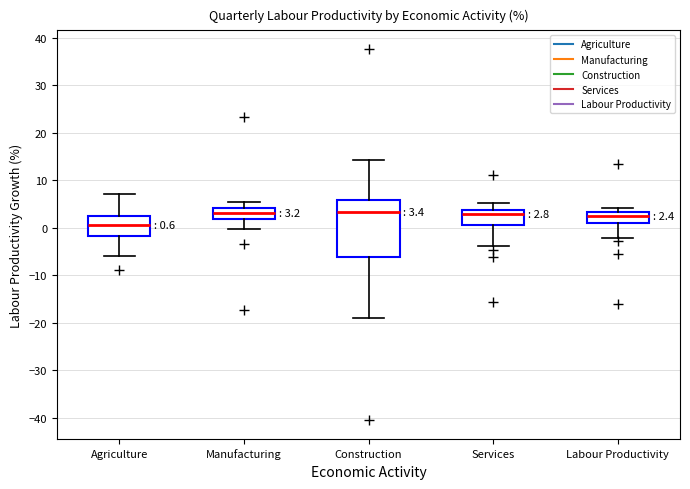

Comparing the boxes themselves (not the whiskers), which one is the tallest?

Construction